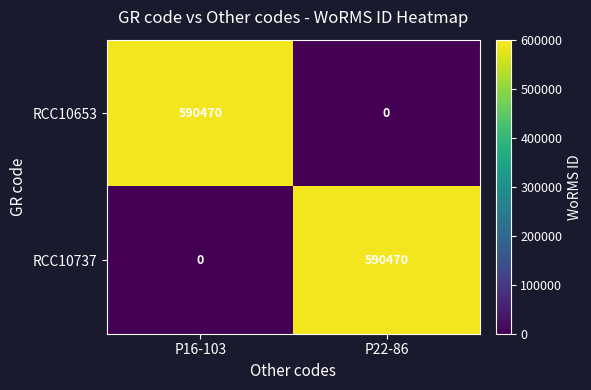

At which label does RCC10653 reach its minimum?

P22-86